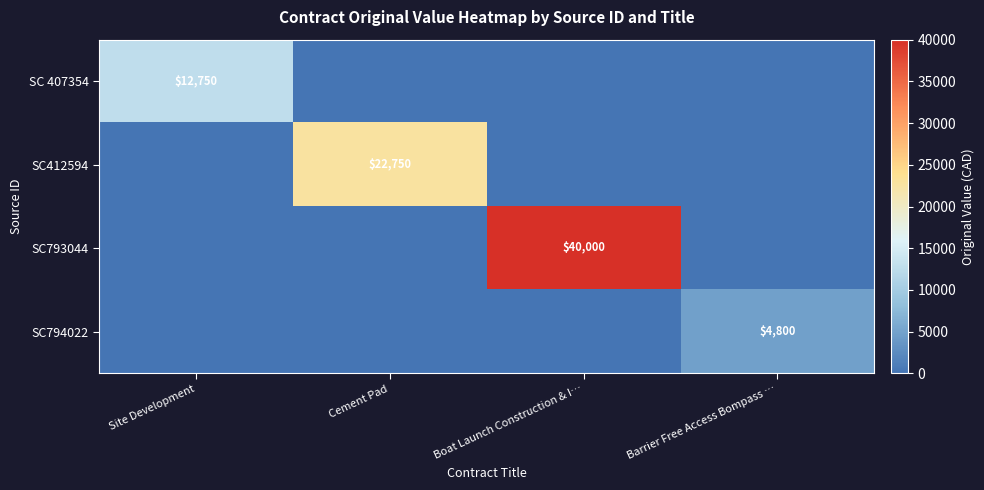

What is the difference between the SC793044 values at Boat Launch Construction & I… and Barrier Free Access Bompass …?

40000